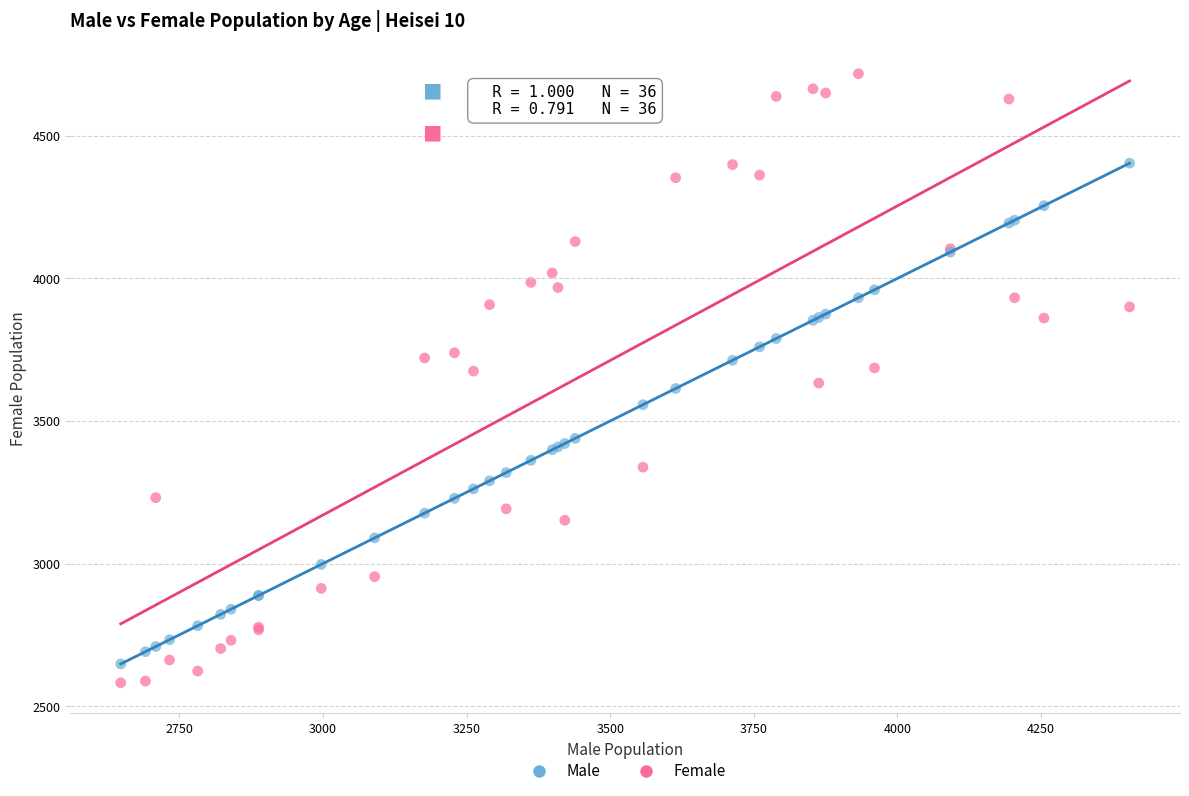

In the Male series, what Y value is closest to 3526?

3557